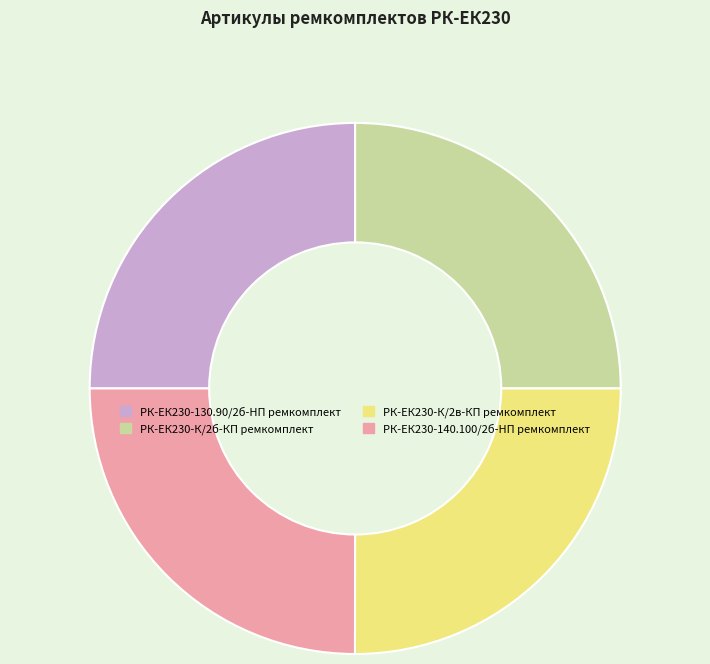

The РК-ЕК230-130.90/2б-HП ремкомплект slice represents 14% of the pie. True or false?

False